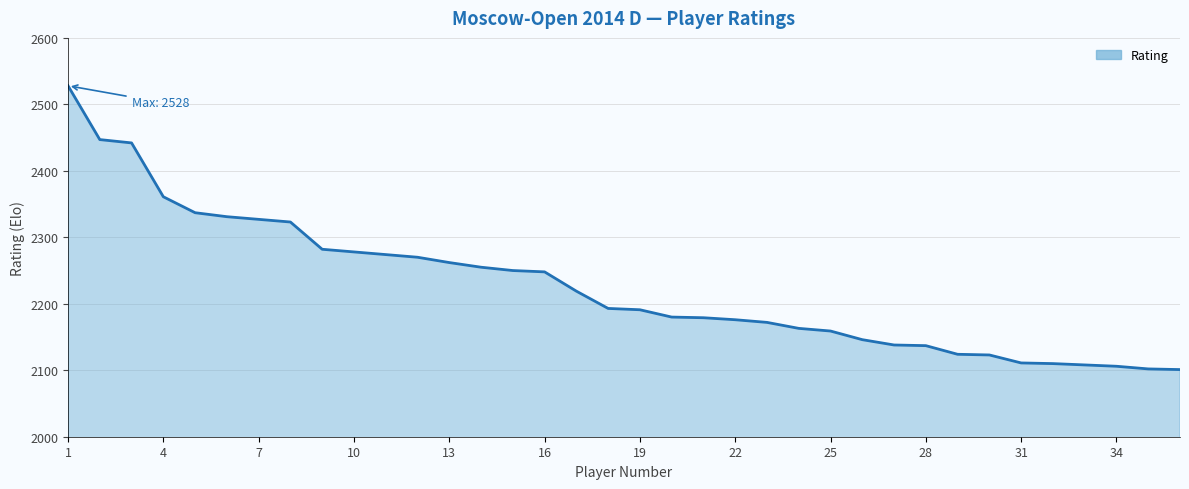

Count the number of data series in this chart.

1